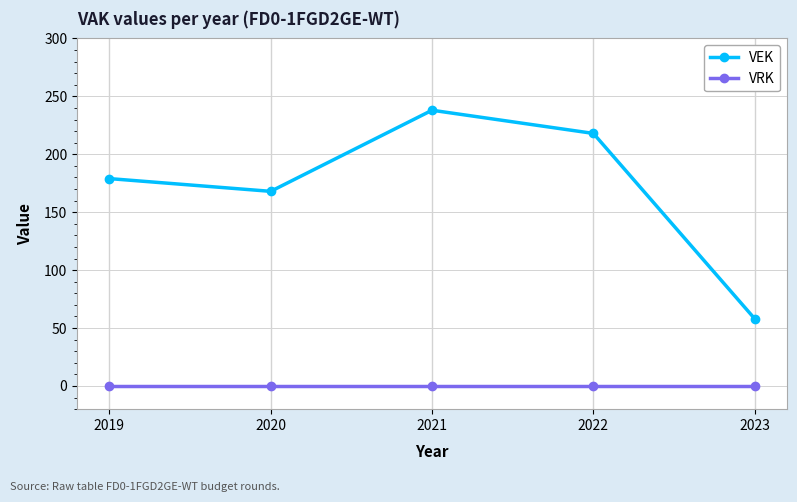

The VEK series shows 218 at 2022. True or false?

True